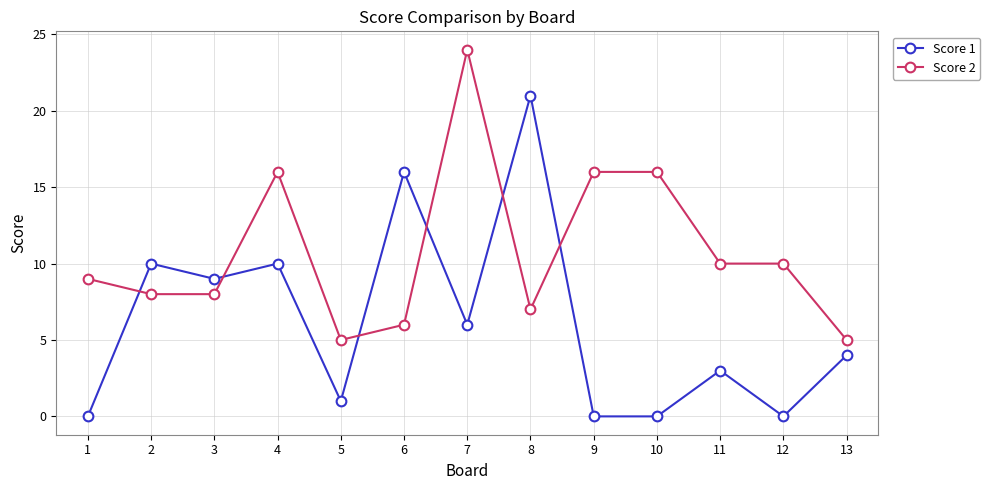

What is the approximate value of Score 1 at 2?

10